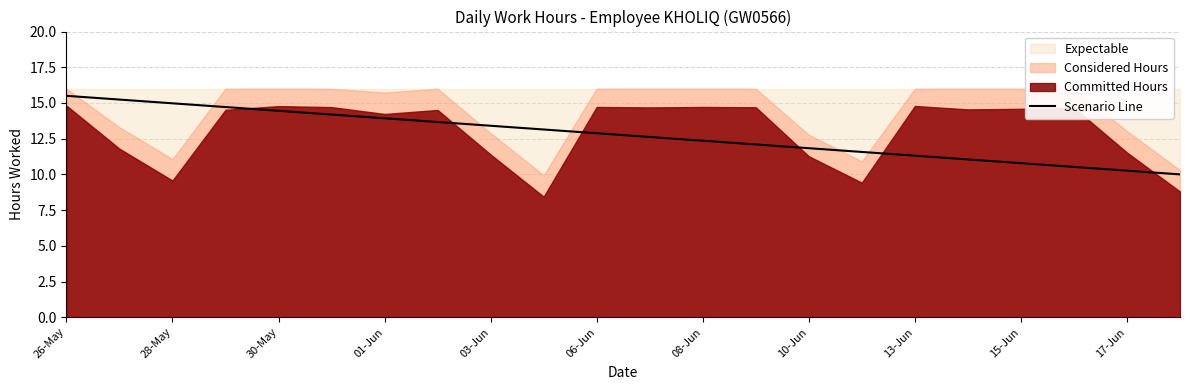

The value of Scenario Line at 15-Jun is 10.8. True or false?

True